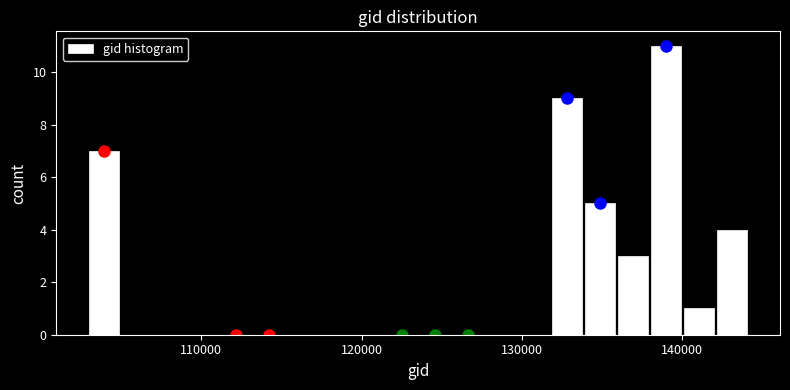

Around what value on the x-axis is the tallest bar? Give the approximate position of its centre, as read against the axis.

139000